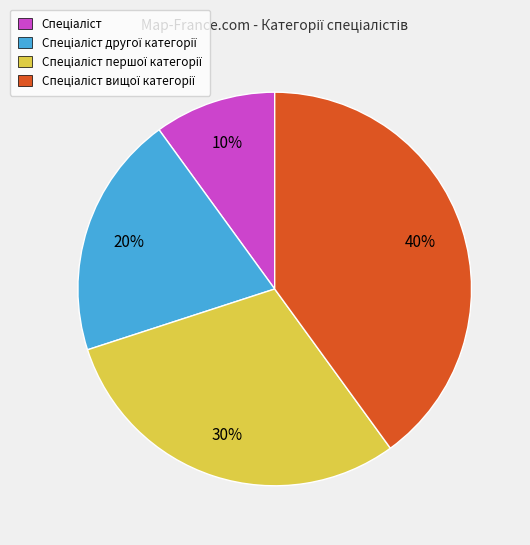

To the nearest percent, what is the difference between the largest and smallest slice percentages?

30%